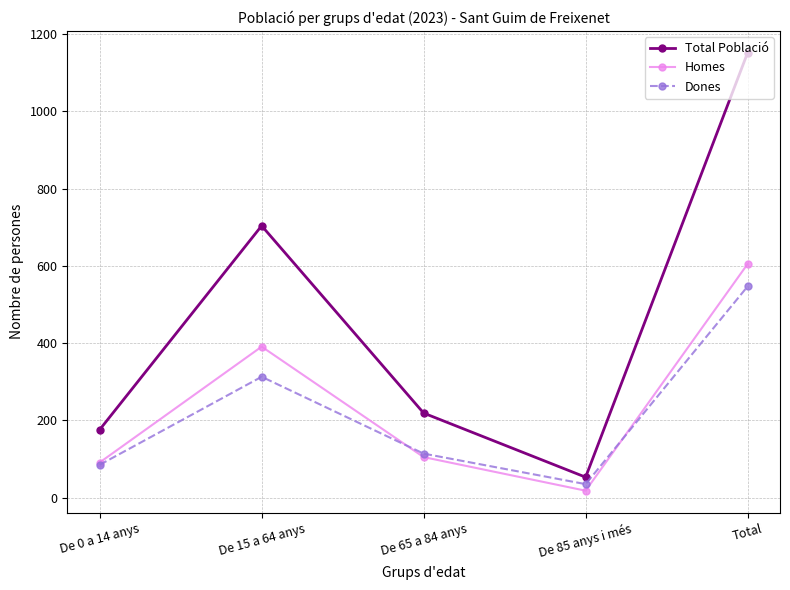

In Dones, how many points are higher than both neighbors (excluding endpoints)?

1